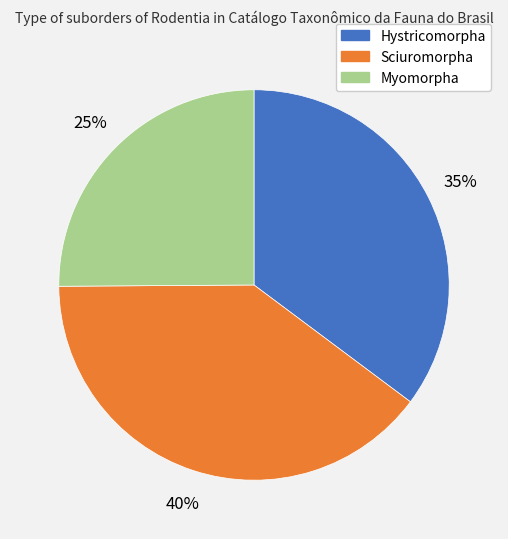

Combined, do Sciuromorpha and Hystricomorpha account for over 50%?

Yes